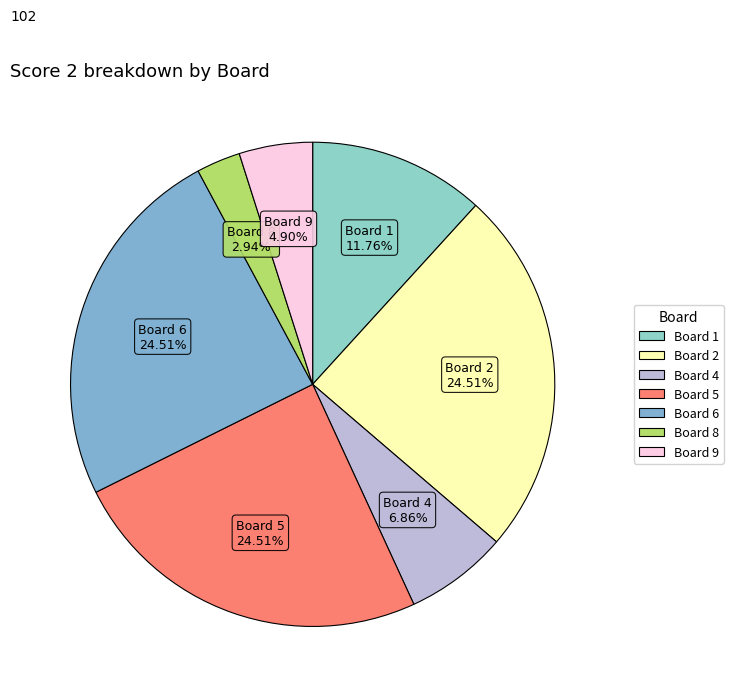

Count the number of slices in the pie.

7